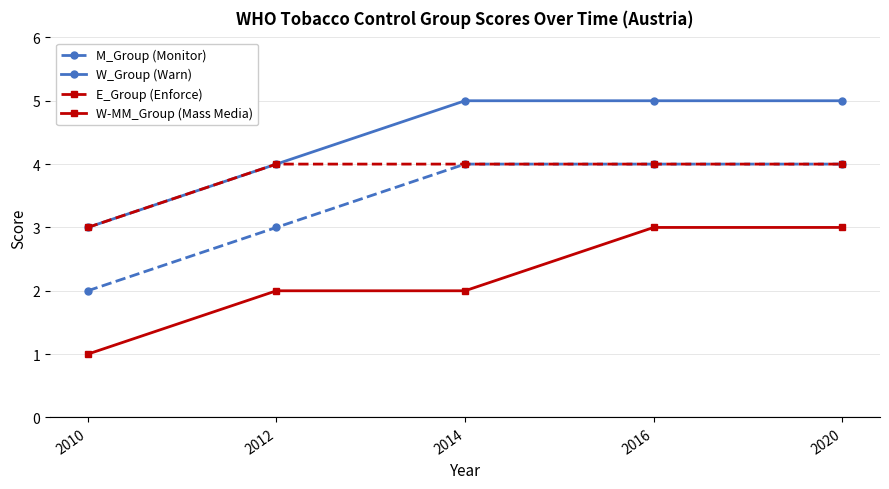

Reading left to right, what are all the values shown in this chart?

M_Group (Monitor): 2010=2	2012=3	2014=4	2016=4	2020=4
W_Group (Warn): 2010=3	2012=4	2014=5	2016=5	2020=5
E_Group (Enforce): 2010=3	2012=4	2014=4	2016=4	2020=4
W-MM_Group (Mass Media): 2010=1	2012=2	2014=2	2016=3	2020=3